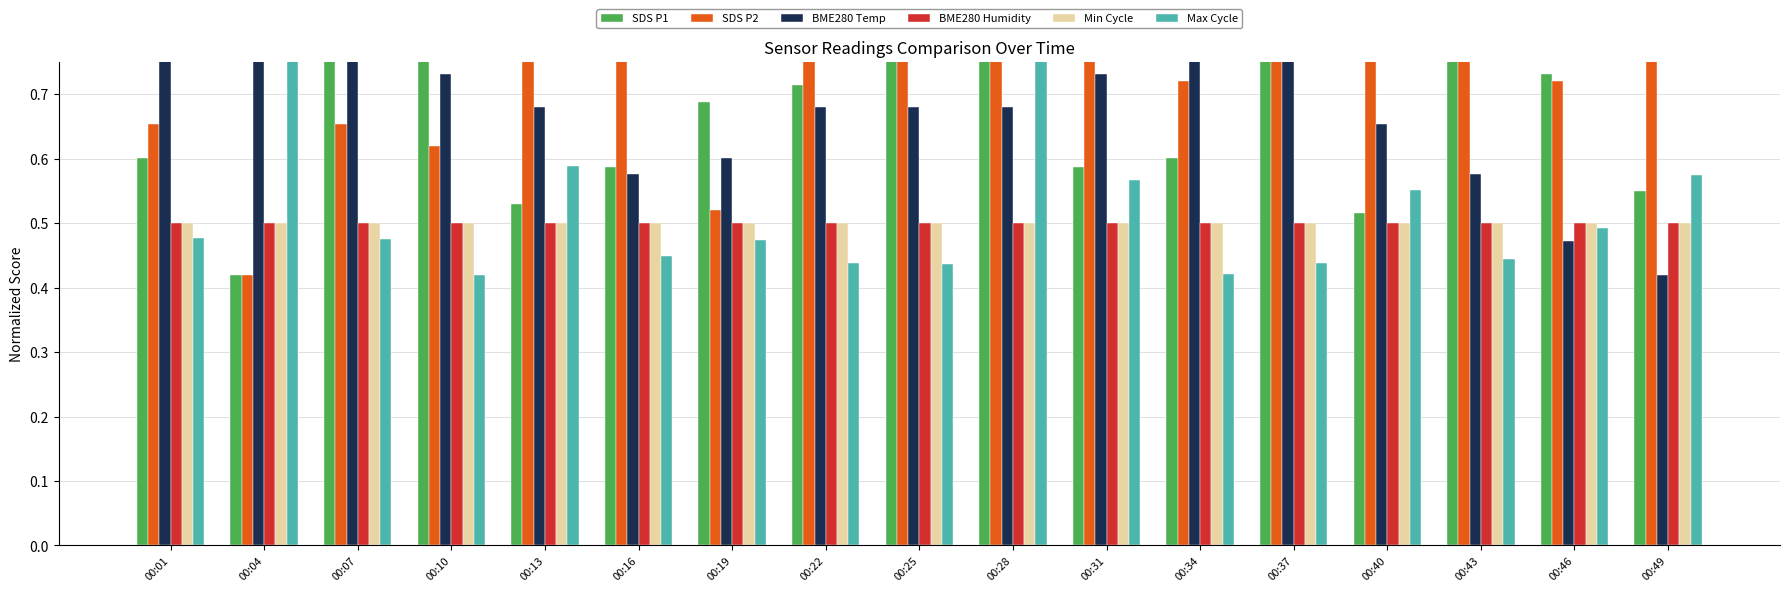

What are all the series names shown in the legend?

SDS P1, SDS P2, BME280 Temp, BME280 Humidity, Min Cycle, Max Cycle